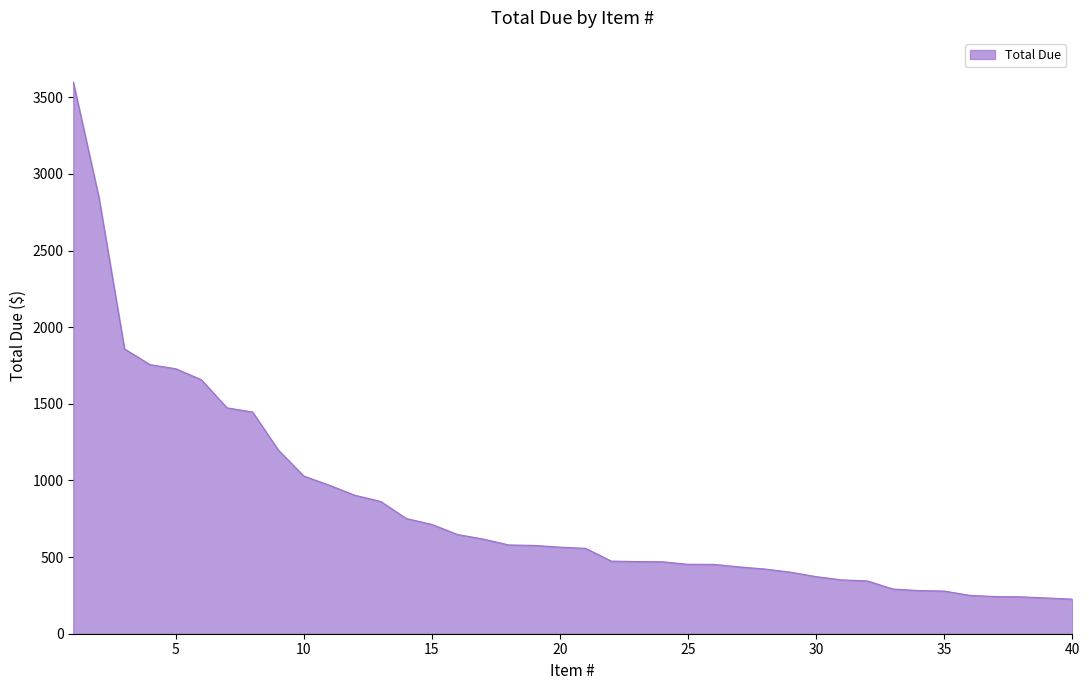

What is the difference between the maximum and minimum values?

3373.8